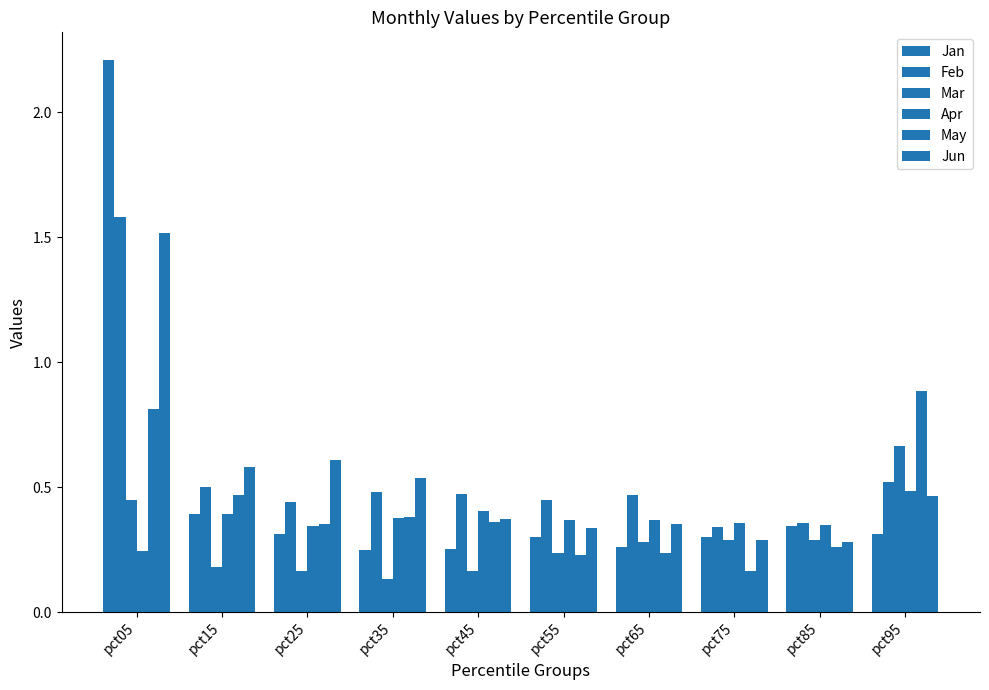

What is the value of the Apr bar at the 5th from the left?

0.4